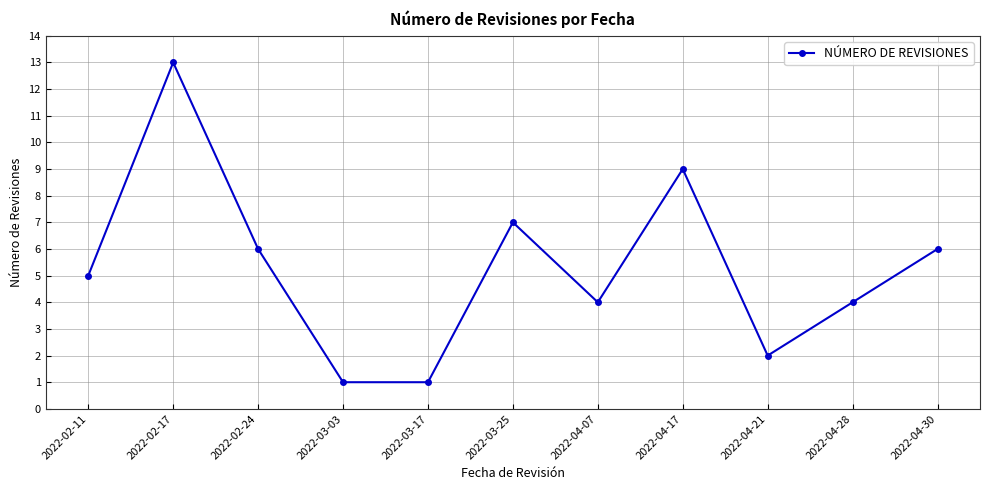

Which has a higher value, 2022-04-28 or 2022-03-03?

2022-04-28